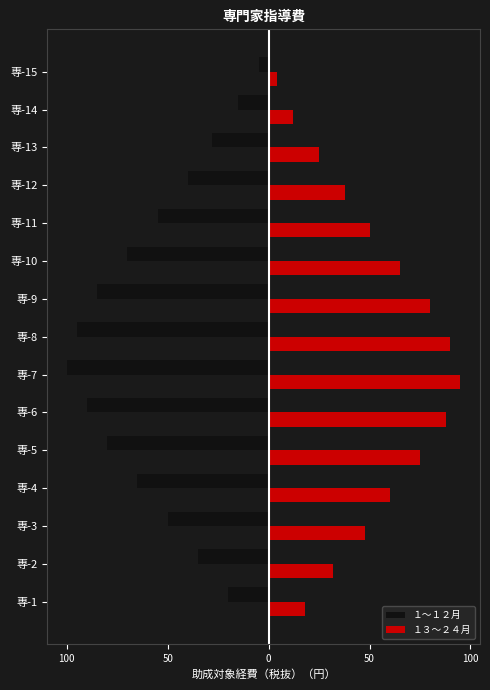

What are all the series names shown in the legend?

１～１２月, １３～２４月